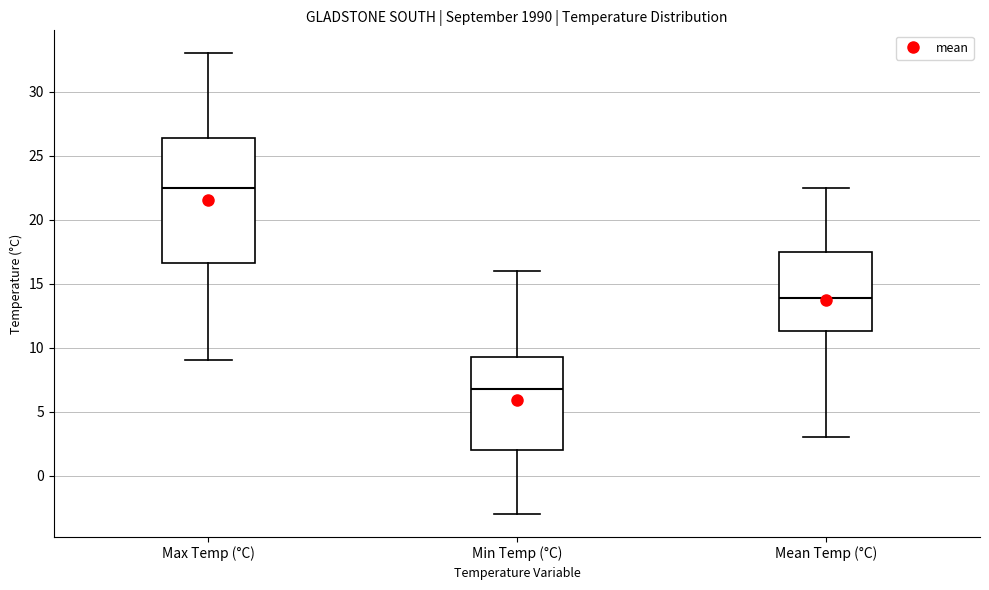

Which box is the tallest, from its lower edge to its upper edge?

Max Temp (°C)